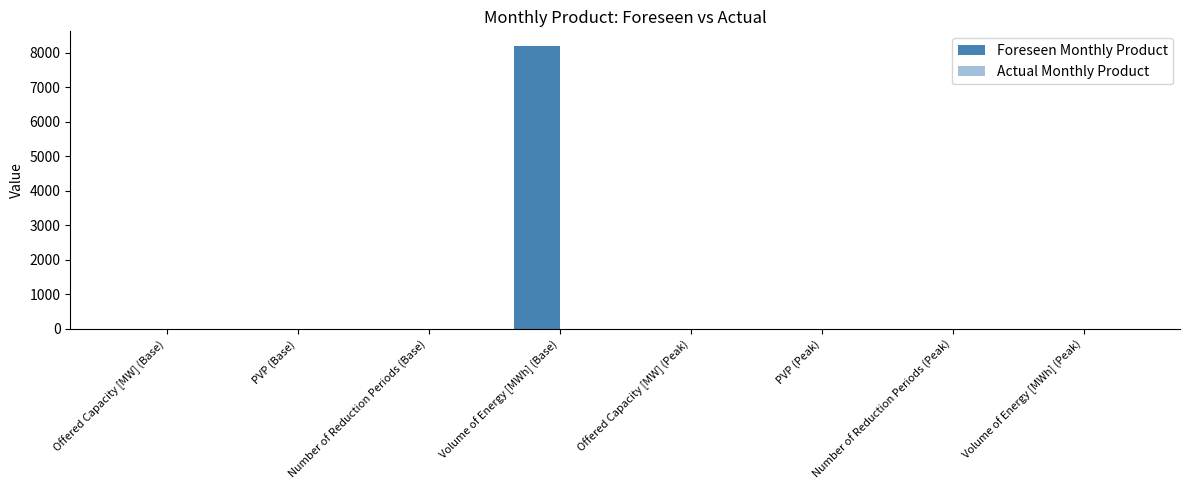

How many values exceed 0?

3